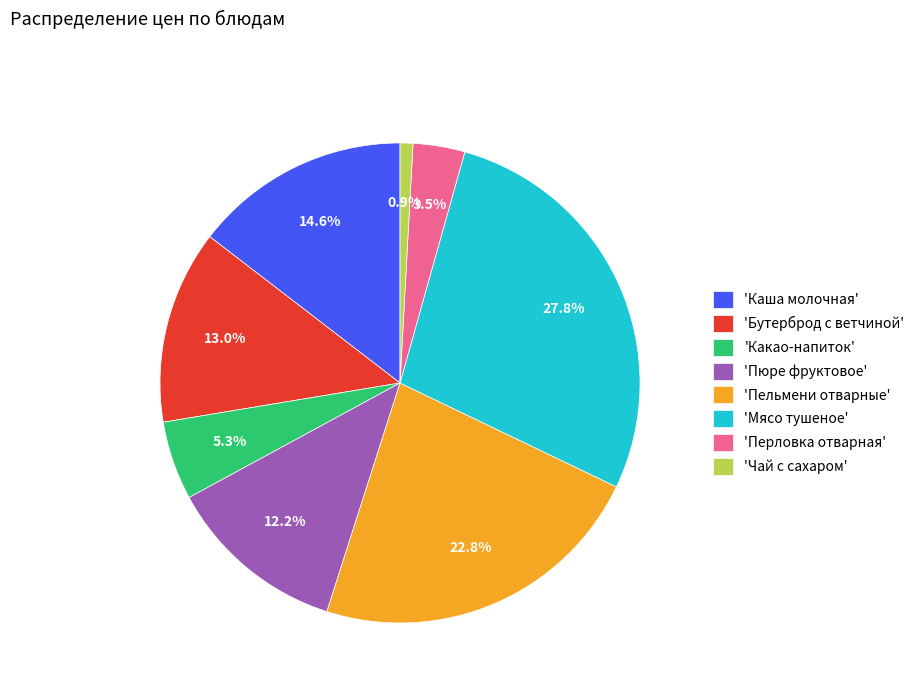

Which slice is the smallest?

'Чай с сахаром'